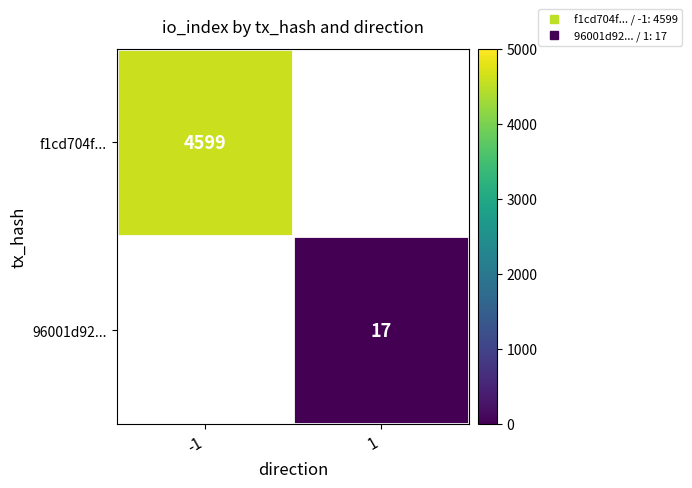

What is the maximum value shown in the chart?

4599.0